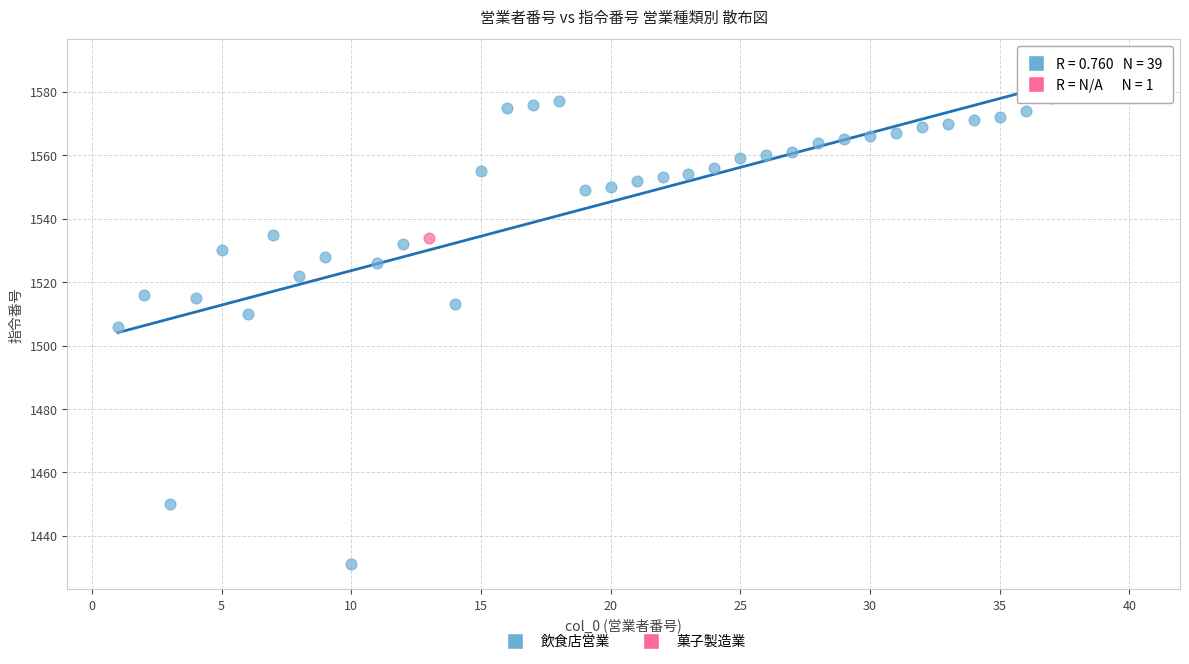

What are all the series names shown in the legend?

飲食店営業, 菓子製造業